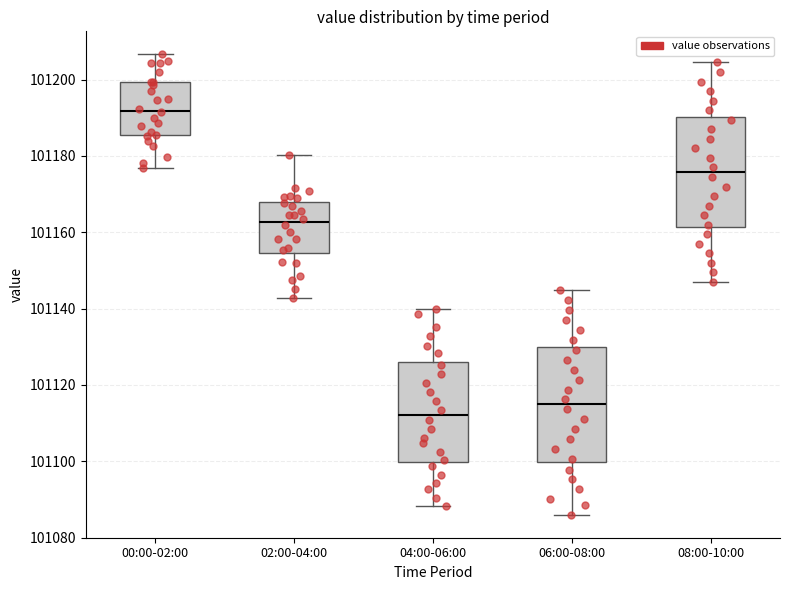

Reading left to right, read every box against the y-axis: the position of its median line, the range the box covers, and the ends of its whiskers. The values are not printed on the chart, so give them approximately, as read against the axis.

00:00-02:00: median 101192, box 101186 to 101200, whiskers 101176 to 101206
02:00-04:00: median 101162, box 101154 to 101168, whiskers 101142 to 101180
04:00-06:00: median 101112, box 101100 to 101126, whiskers 101088 to 101140
06:00-08:00: median 101114, box 101100 to 101130, whiskers 101086 to 101144
08:00-10:00: median 101176, box 101162 to 101190, whiskers 101148 to 101204